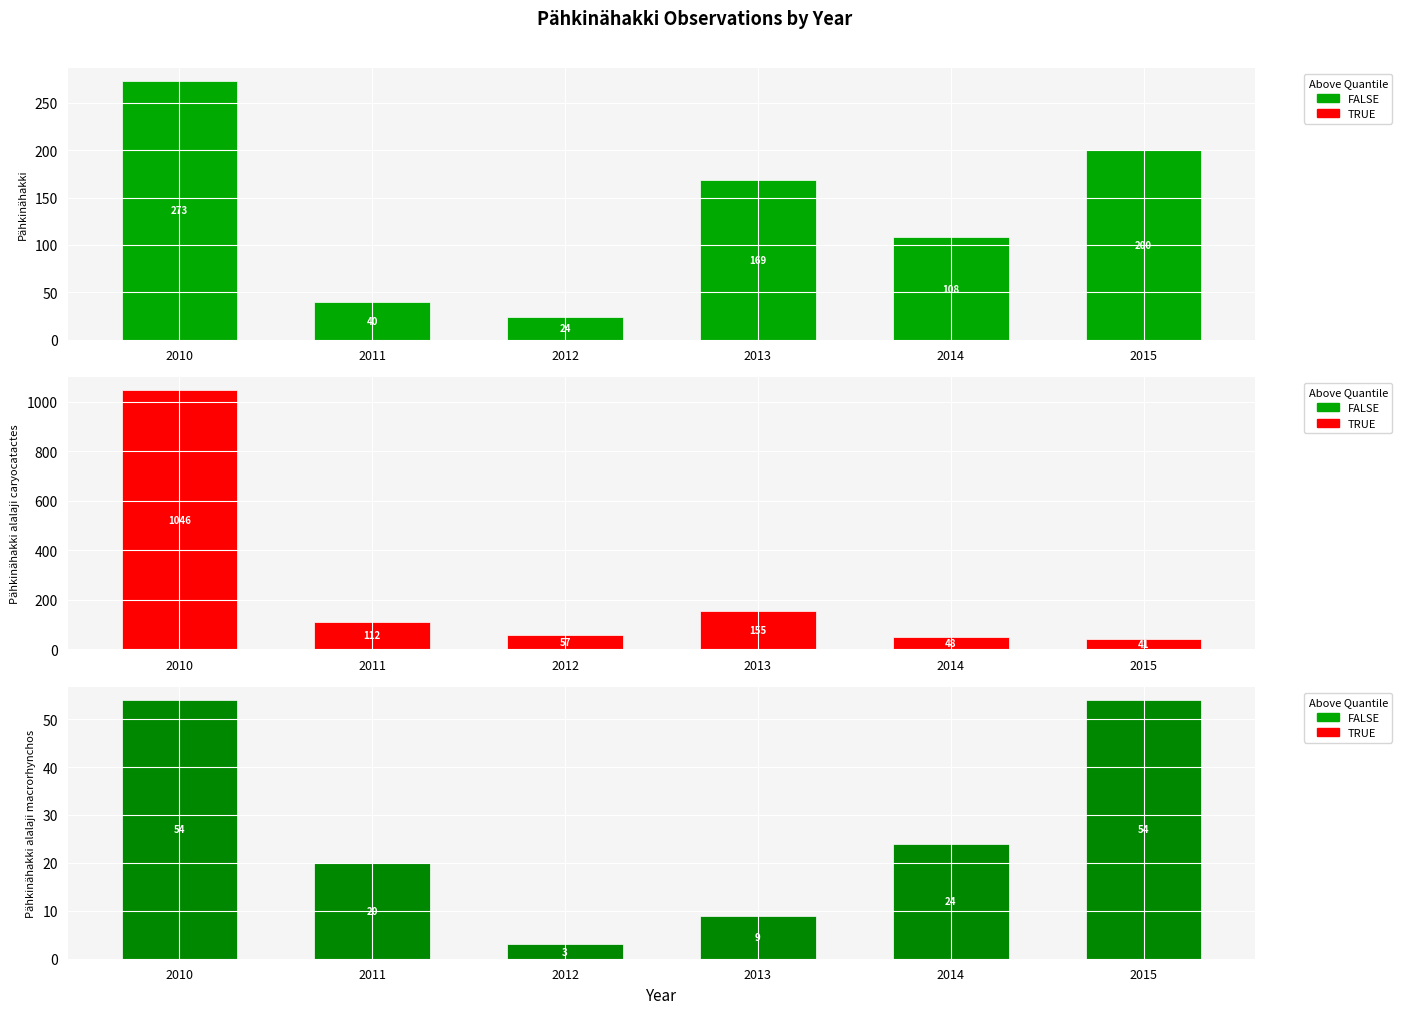

What is the total value across all series at 2012?

84